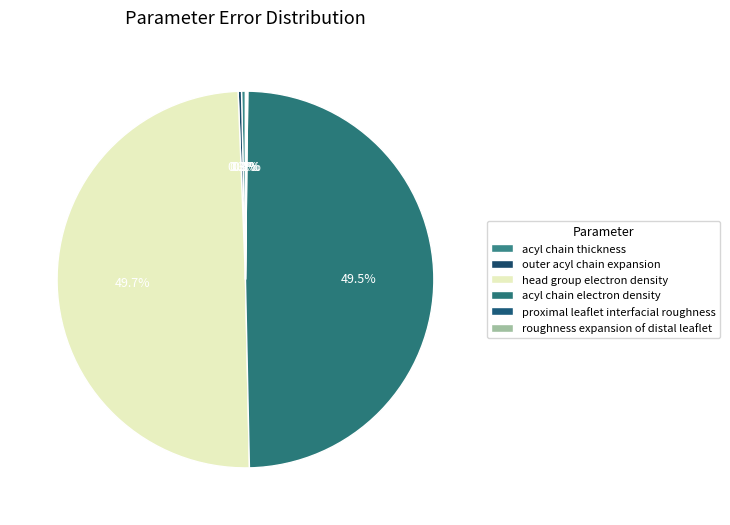

Combined, do head group electron density and acyl chain thickness account for over 50%?

Yes